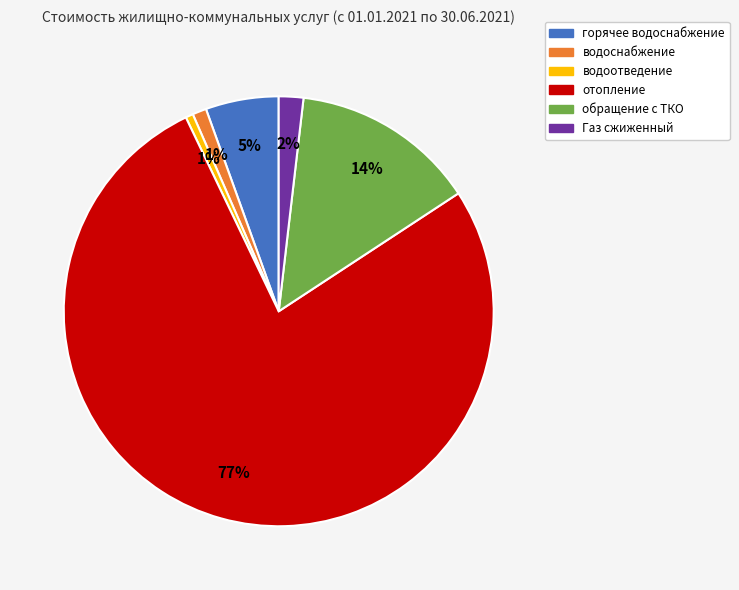

Which slice is the largest?

отопление